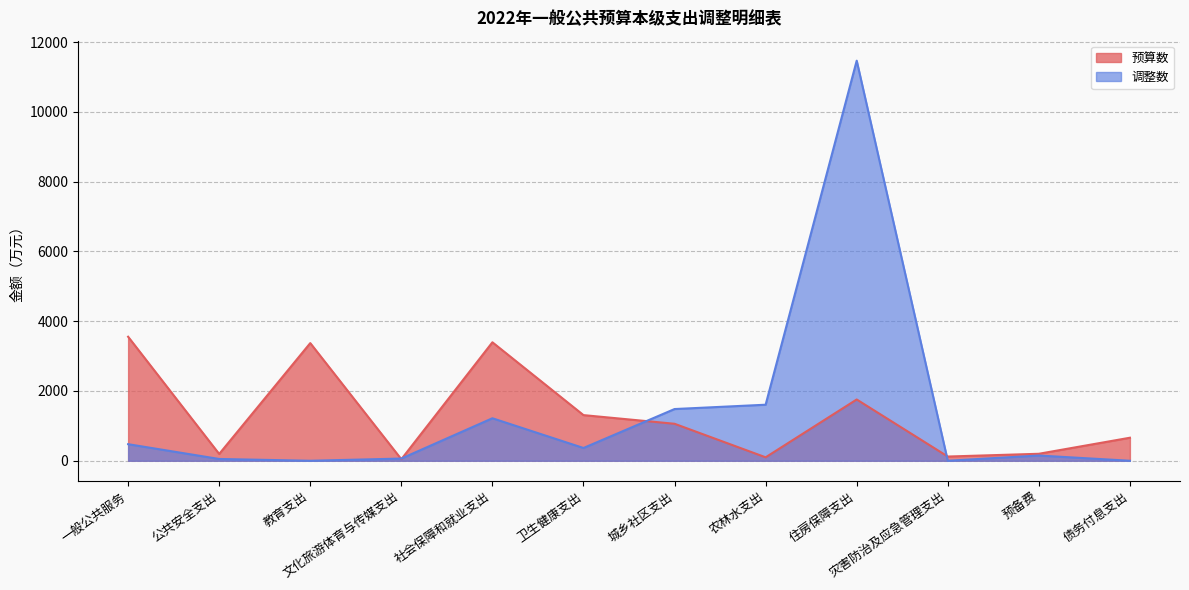

What is the value of the 预算数 point at the 2nd from the left?

195